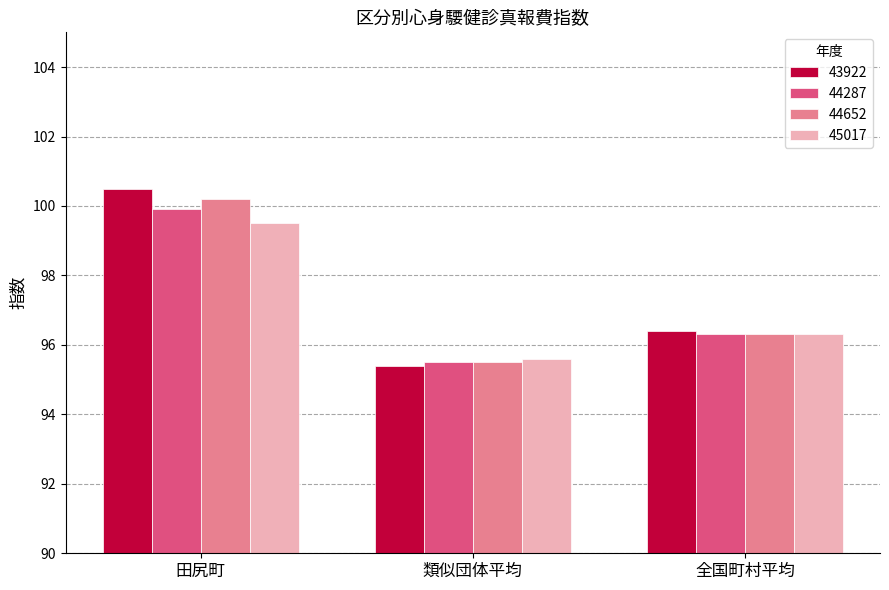

Which series has the widest spread of values?

43922